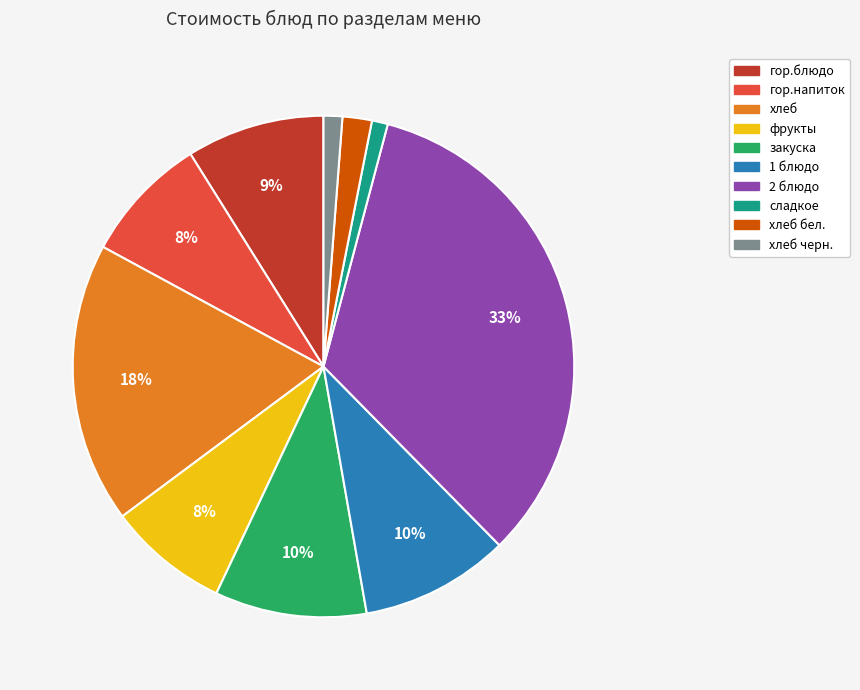

How many slices are in this pie chart?

10